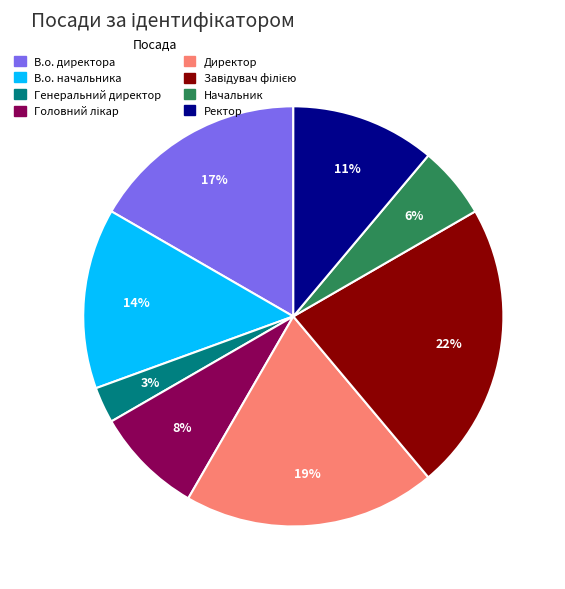

Is В.о. начальника the majority of the pie?

No